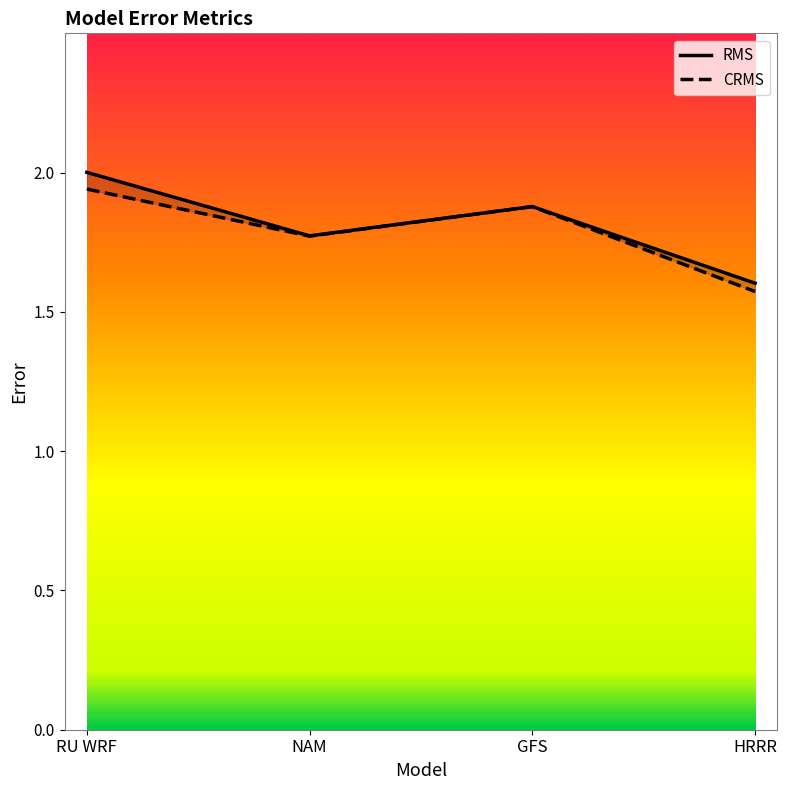

True or false: CRMS and RMS intersect in this chart.

False